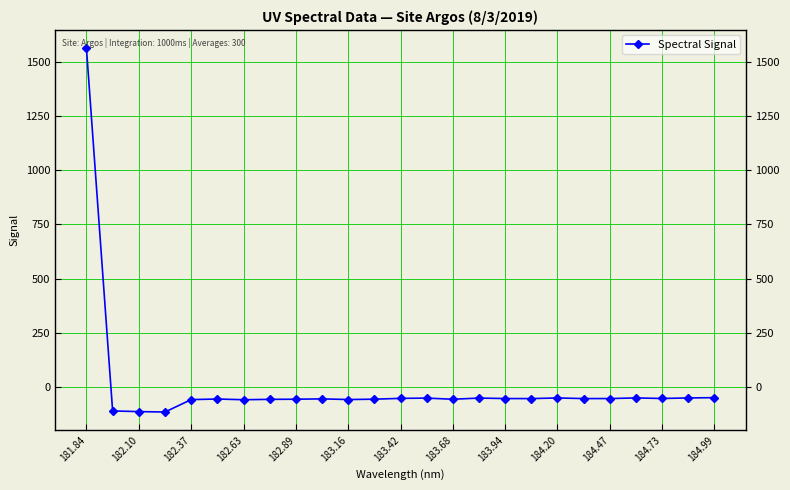

How many categories are shown in the chart?

25